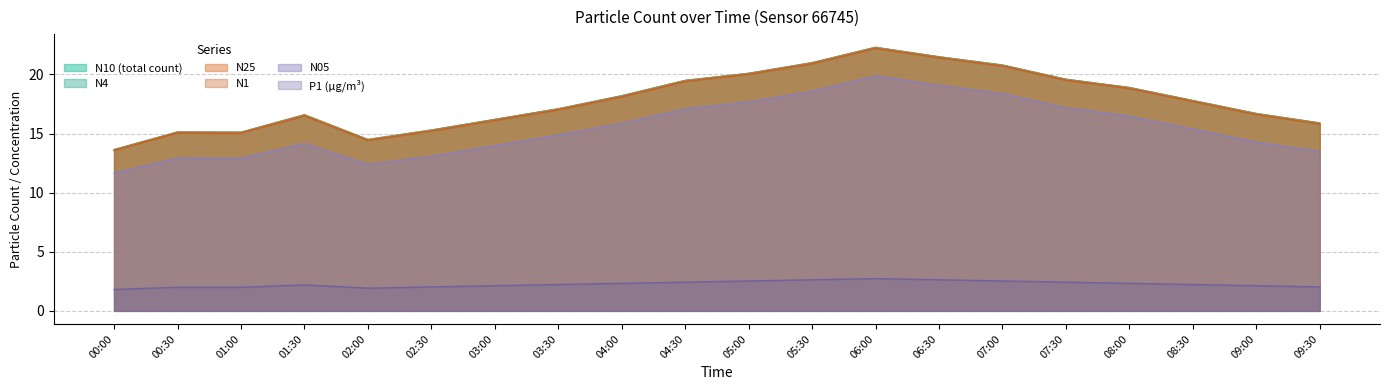

How many interior local peaks does the N10 series have?

3